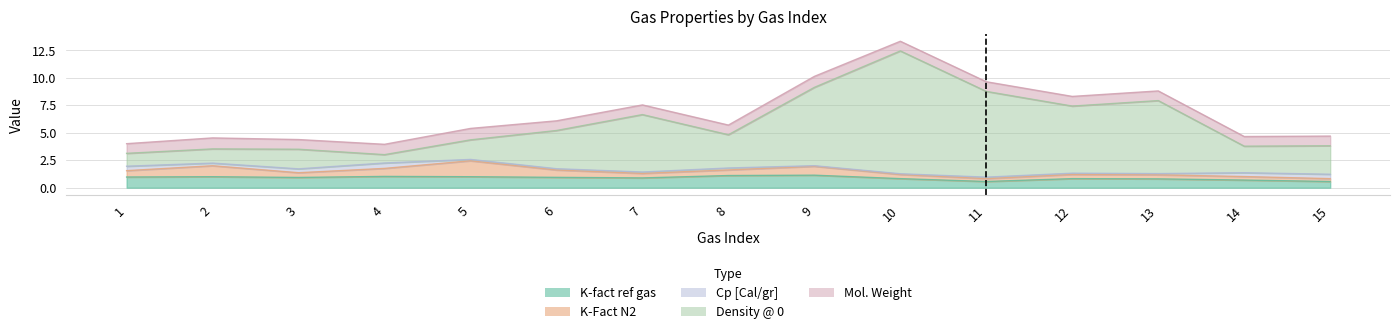

What is the value of the Mol. Weight point at the 9th from the left?

1.0